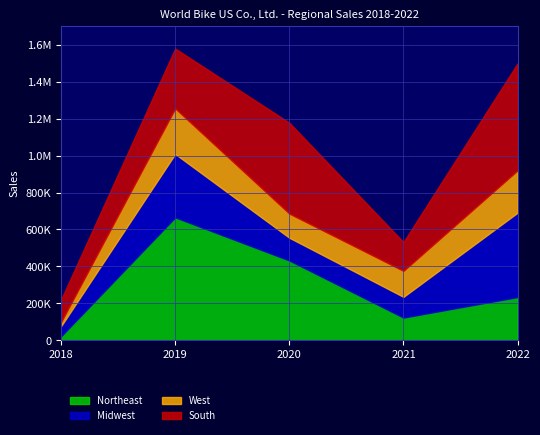

At which category is the sum across all series the highest?

2019